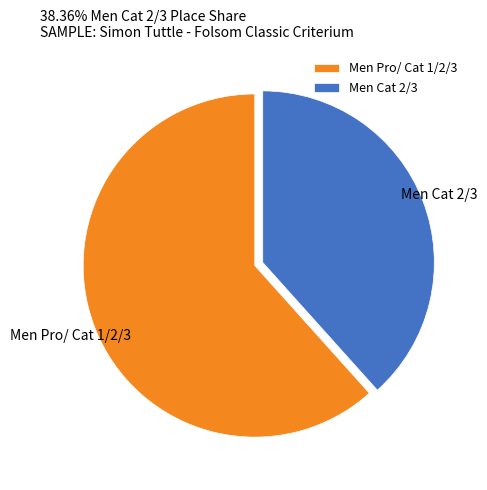

Rank the categories by value from highest to lowest.

Men Pro/ Cat 1/2/3, Men Cat 2/3